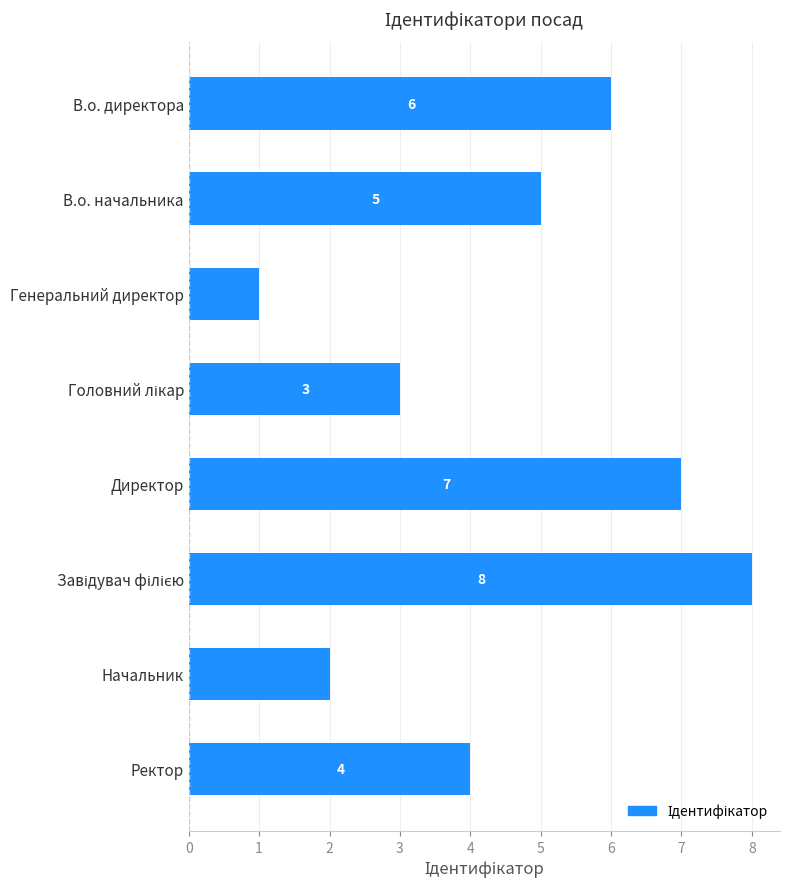

Reading top to bottom, what are all the values shown in this chart?

6	5	1	3	7	8	2	4